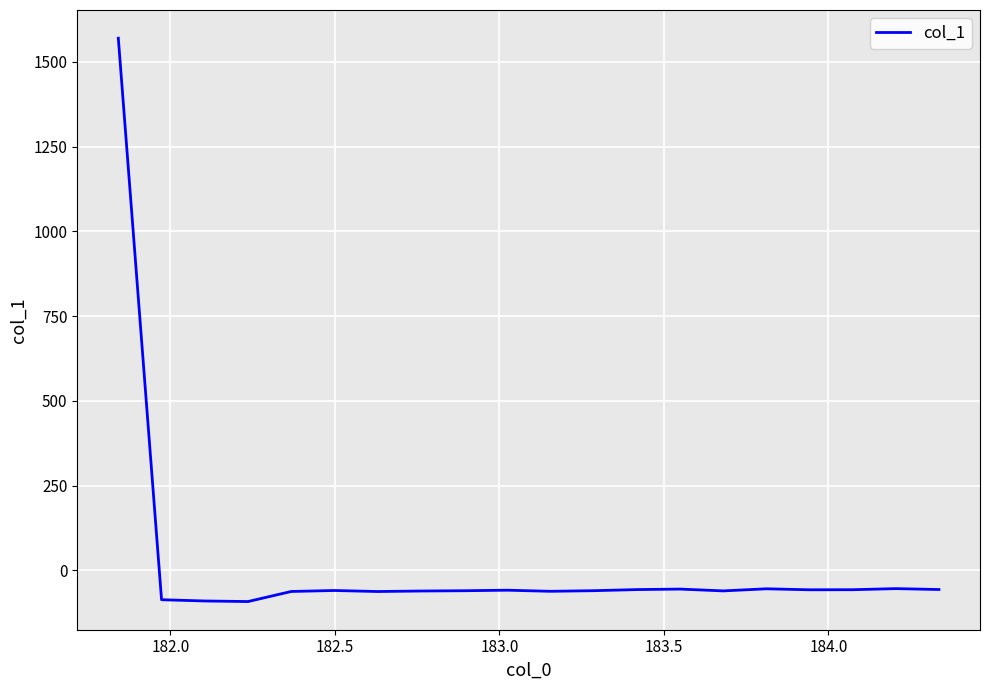

What is the difference between the maximum and minimum values?

1661.9